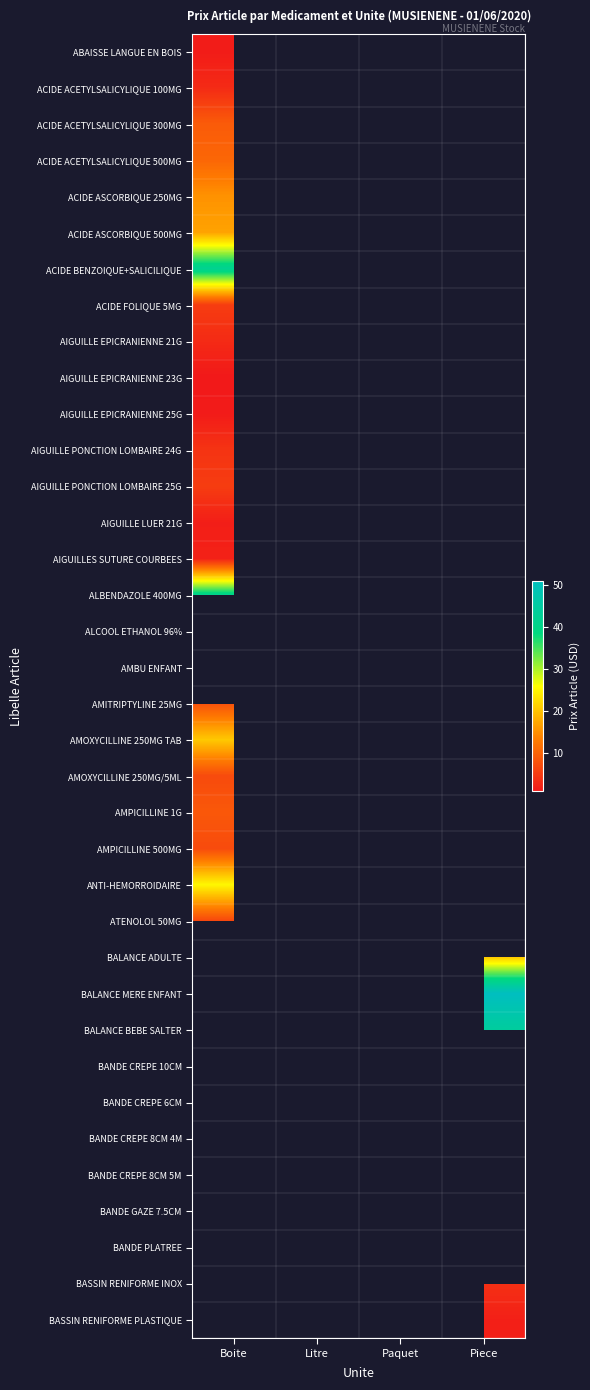

At which label is ACIDE ASCORBIQUE 250MG closest to 15?

Boite